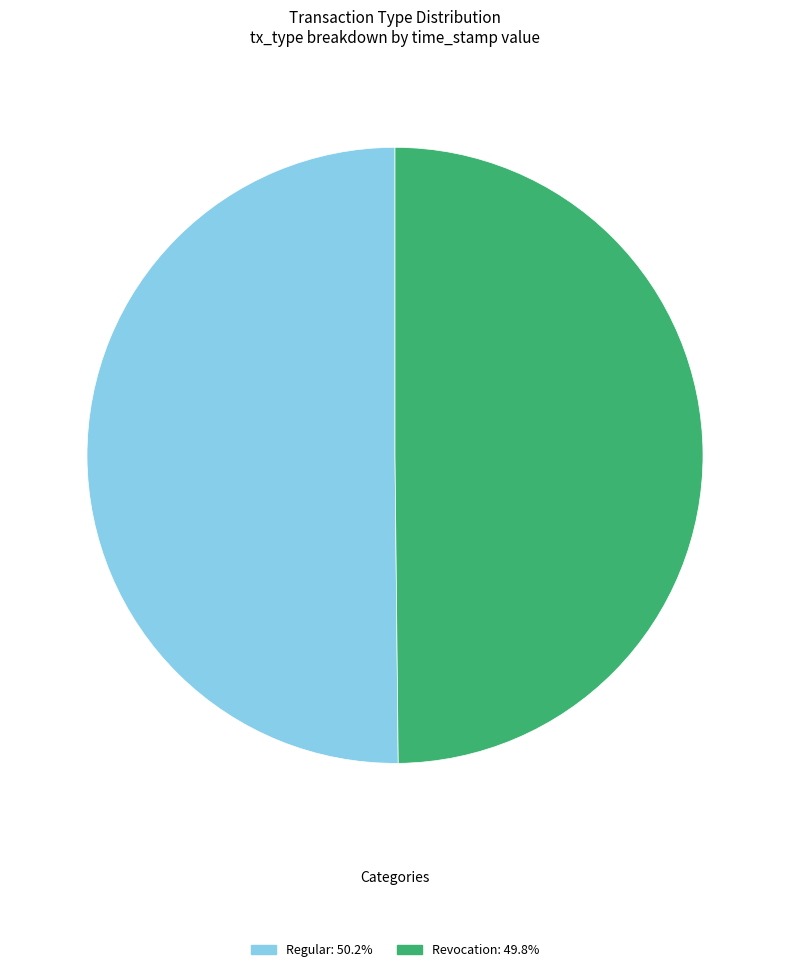

What is the ratio of the value at Regular to the value at Revocation?

1.0